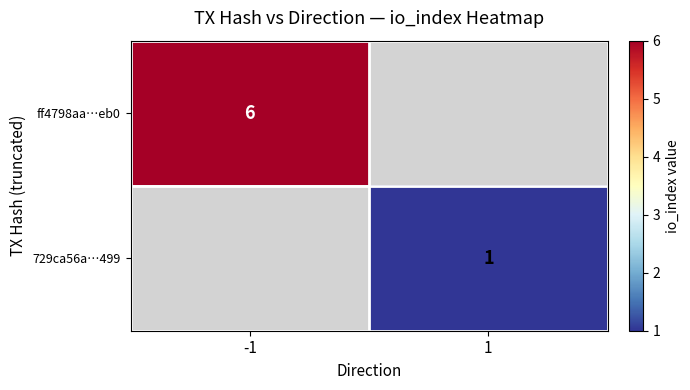

What is the greatest value displayed?

6.0